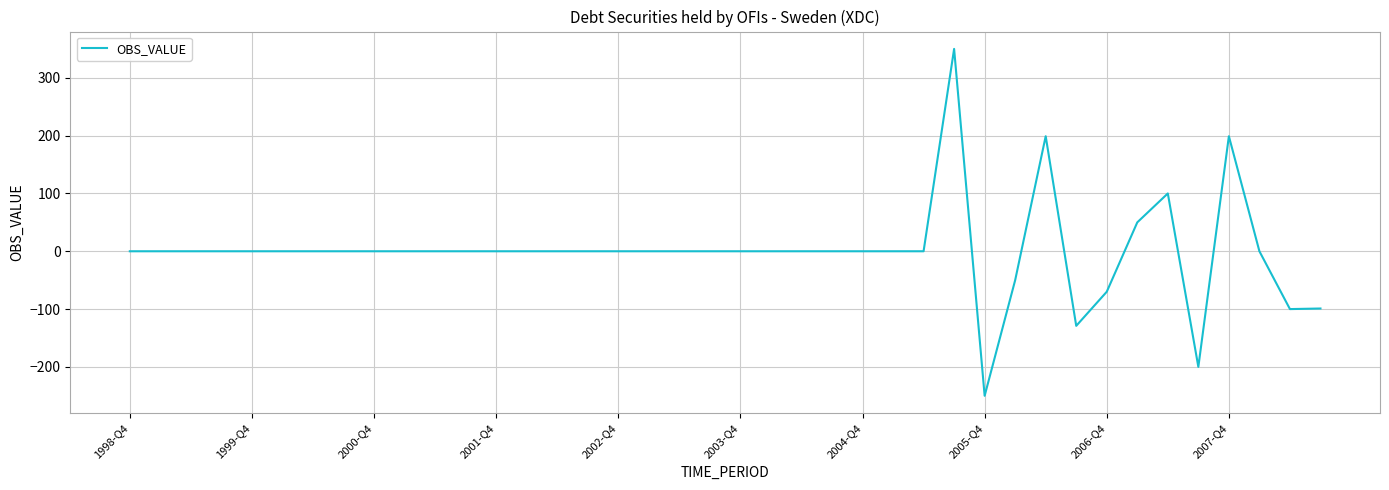

What is the minimum value shown in the chart?

-250